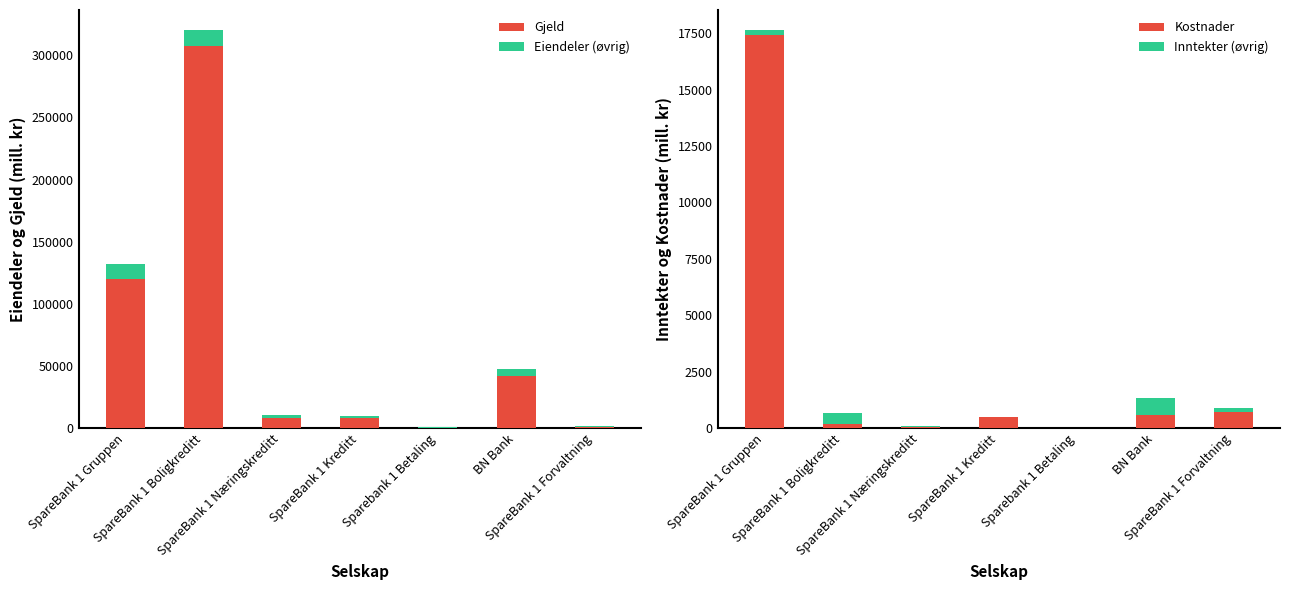

The Gjeld series shows 307788 at SpareBank 1 Boligkreditt. True or false?

True